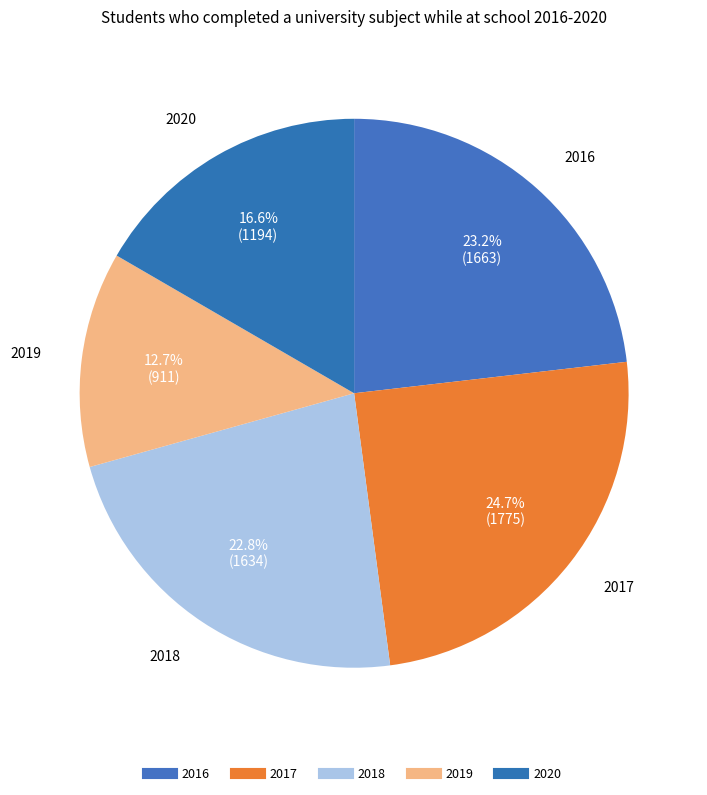

Is it true that 2017 is 16% of the pie?

False